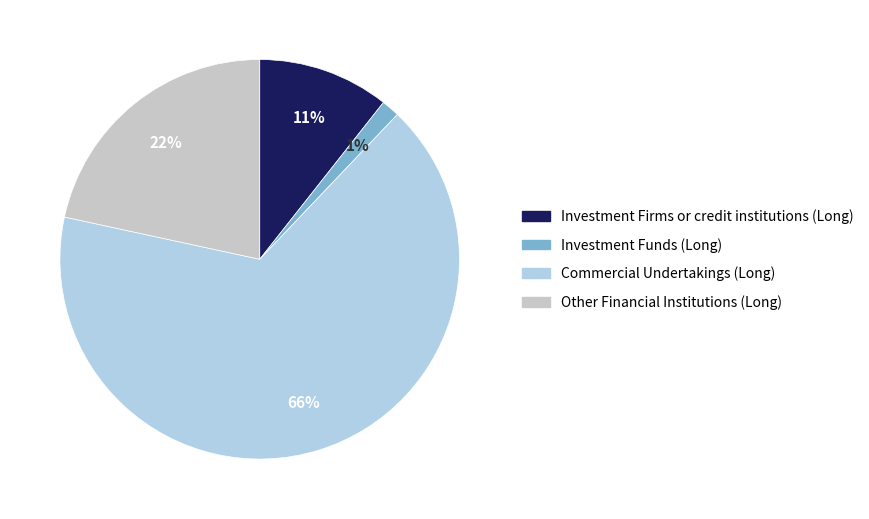

Which slice is the smallest?

Investment Funds (Long)